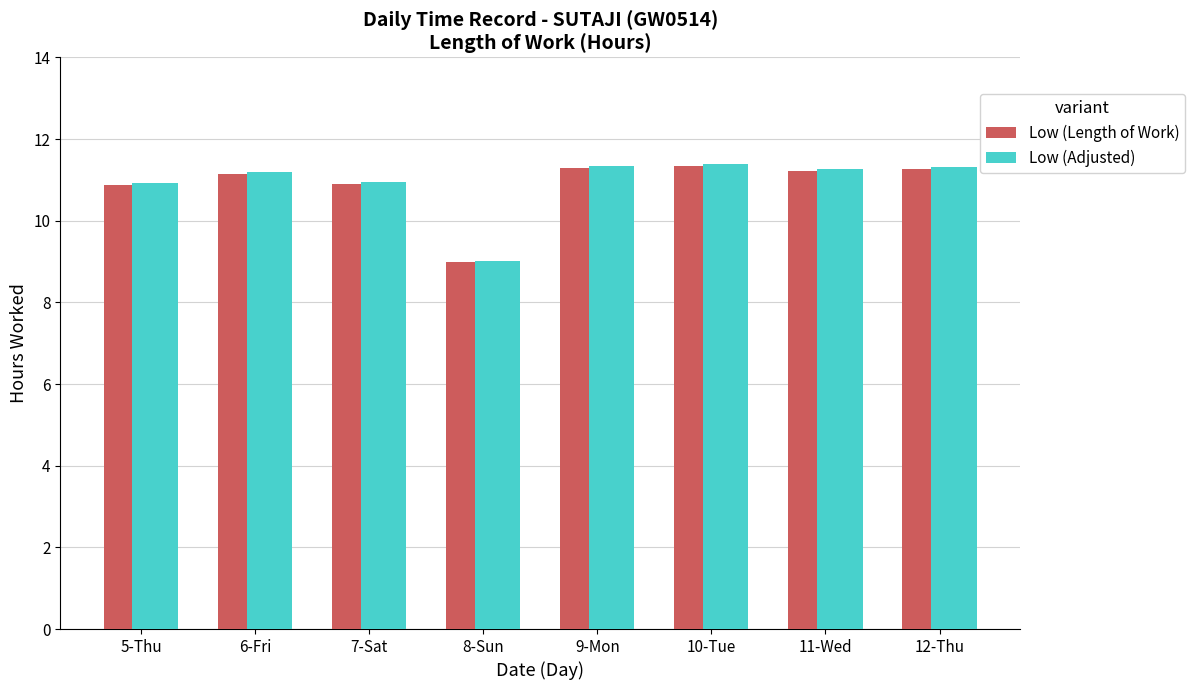

The Low (Length of Work) series shows 11.2 at 6-Fri. True or false?

True